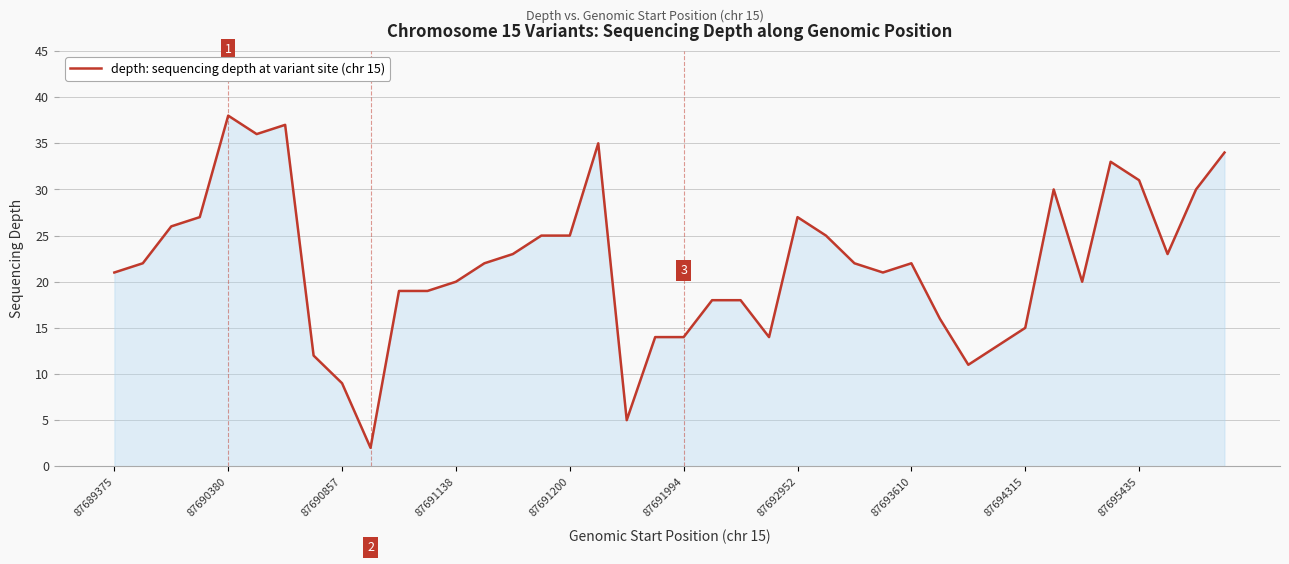

What is the greatest value displayed?

38